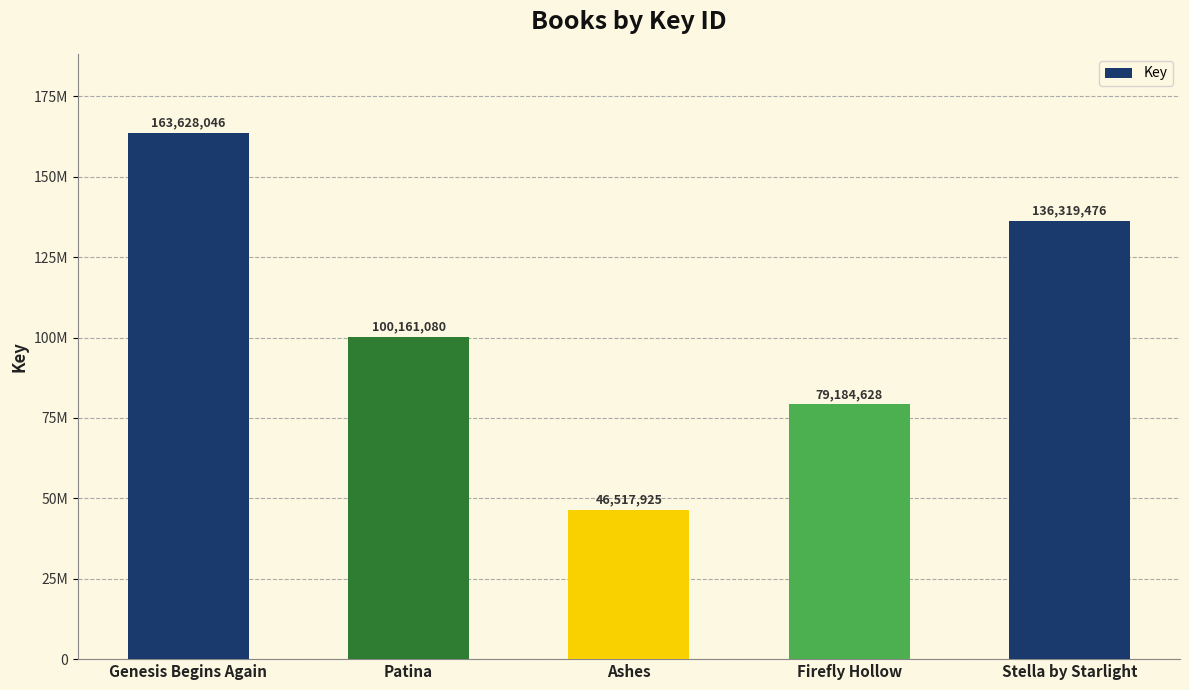

Does the chart contain any negative values?

No